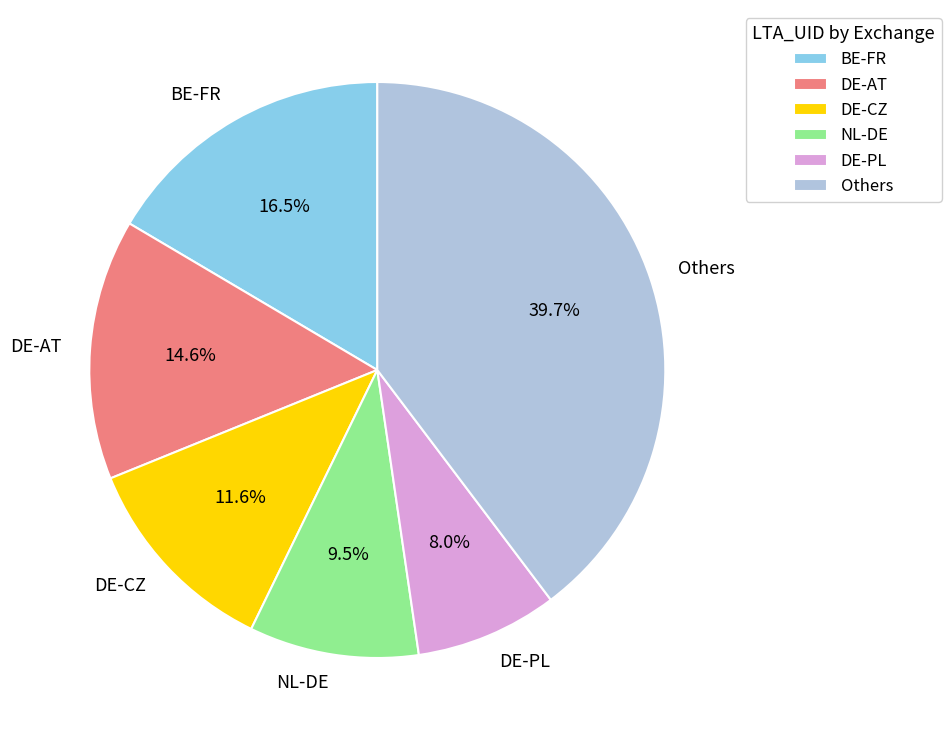

What is the largest slice in the pie chart?

Others